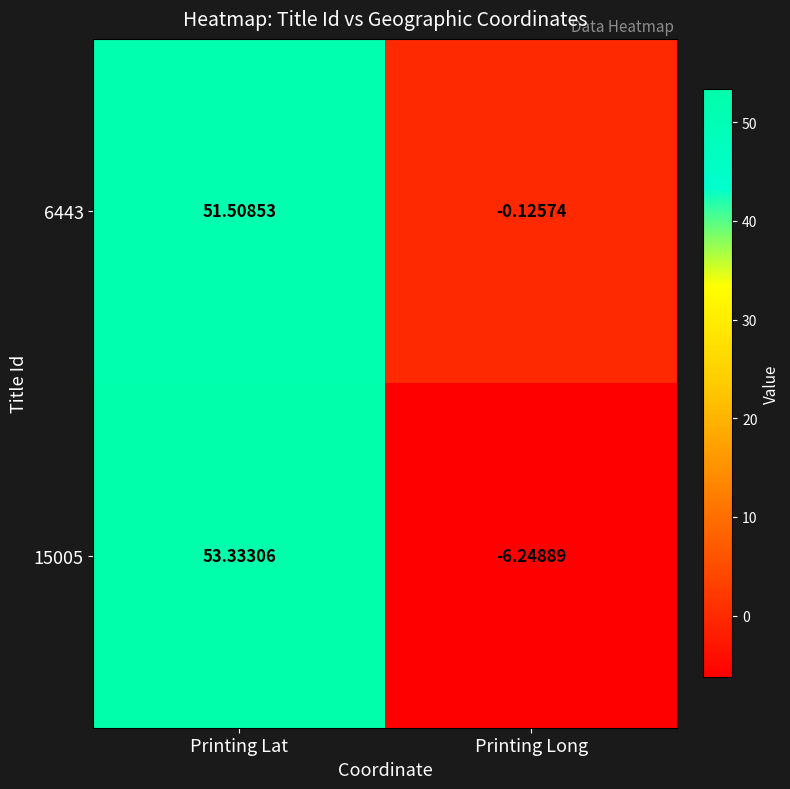

List the labels in order of 15005 value, largest first.

Printing Lat, Printing Long